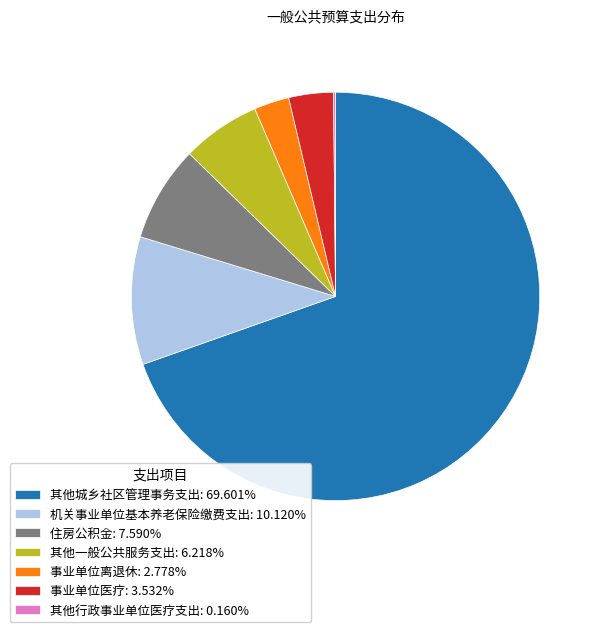

Do 机关事业单位基本养老保险缴费支出: 10.120% and 其他城乡社区管理事务支出: 69.601% together represent more than half of the pie?

Yes